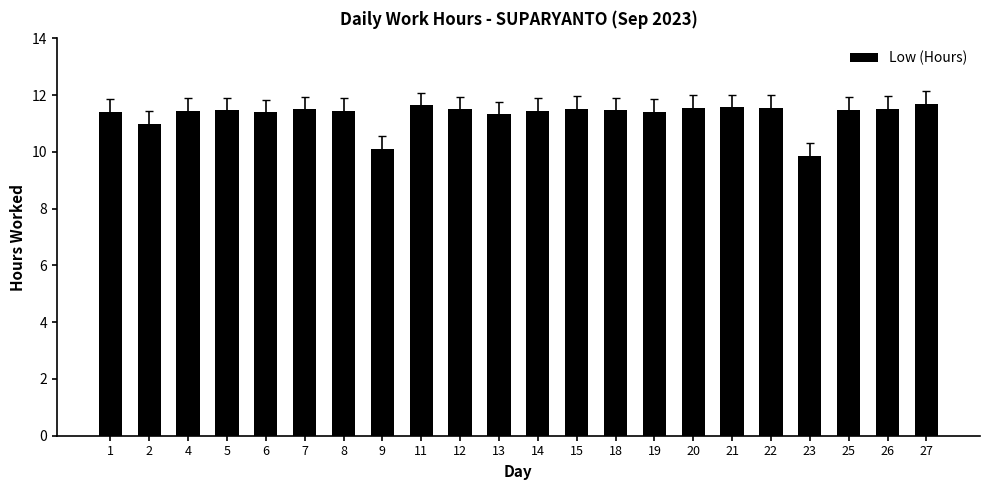

What is the maximum value shown in the chart?

11.7